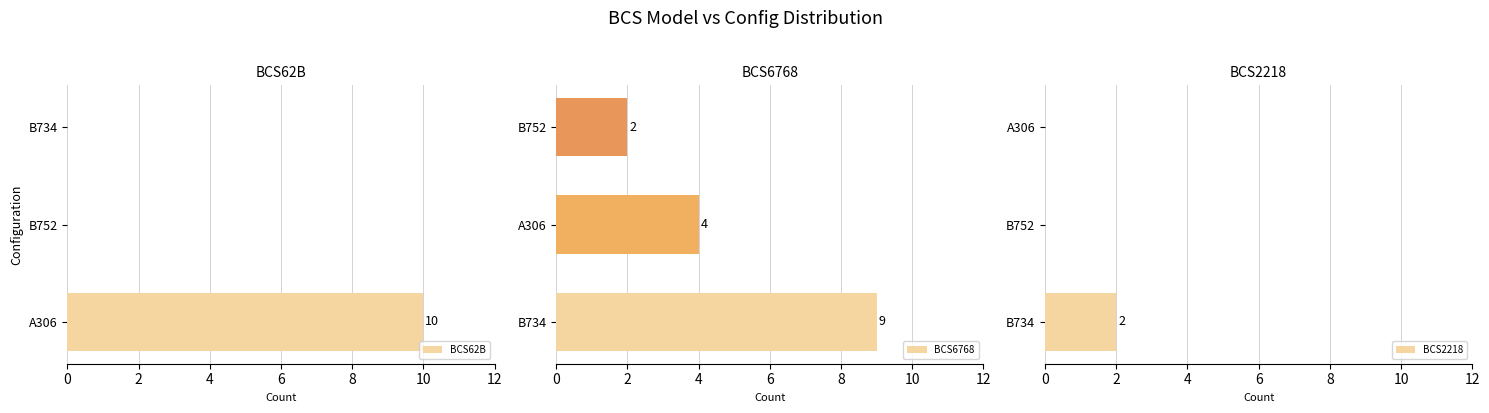

The value of BCS62B at A306 is 14. True or false?

False